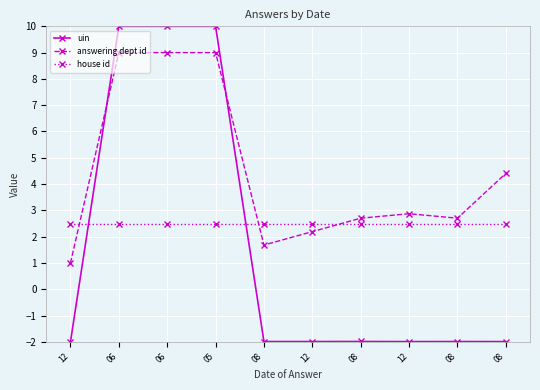

True or false: house id has more than 2 points higher than both neighbors.

False